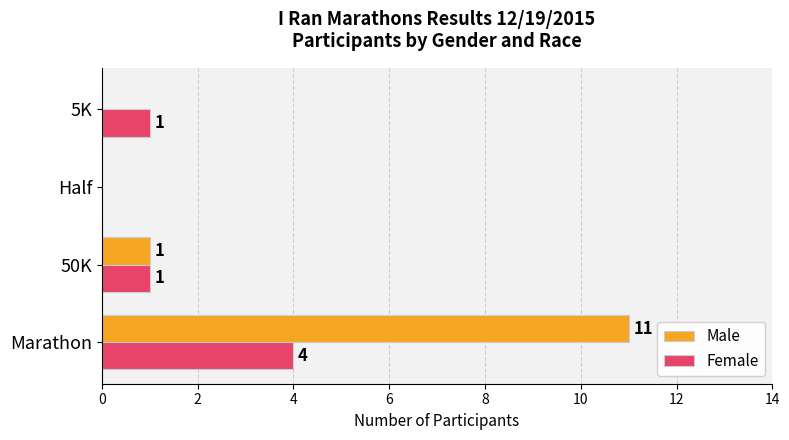

What is the sum of the Male values at Marathon and Half?

11